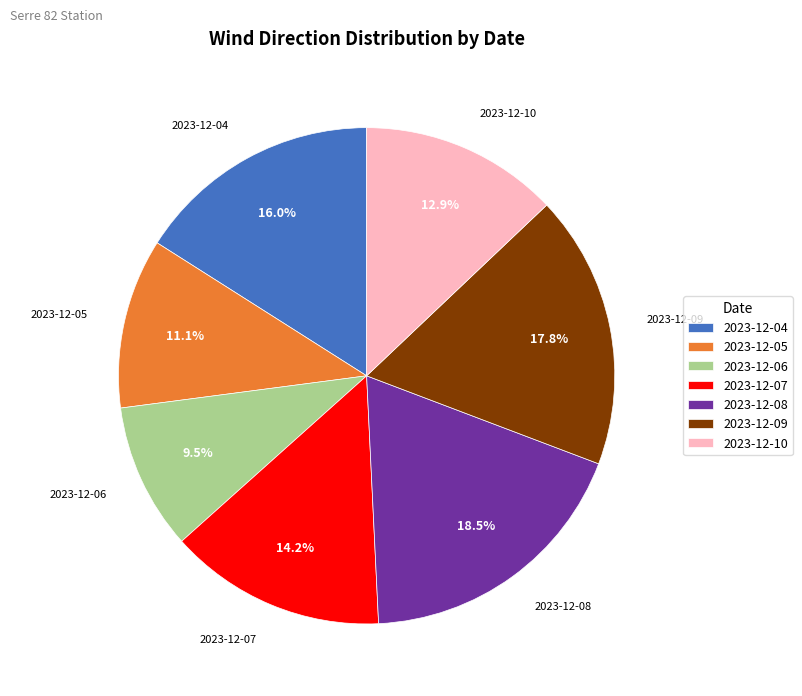

What portion of the pie excludes 2023-12-05?

88.9%